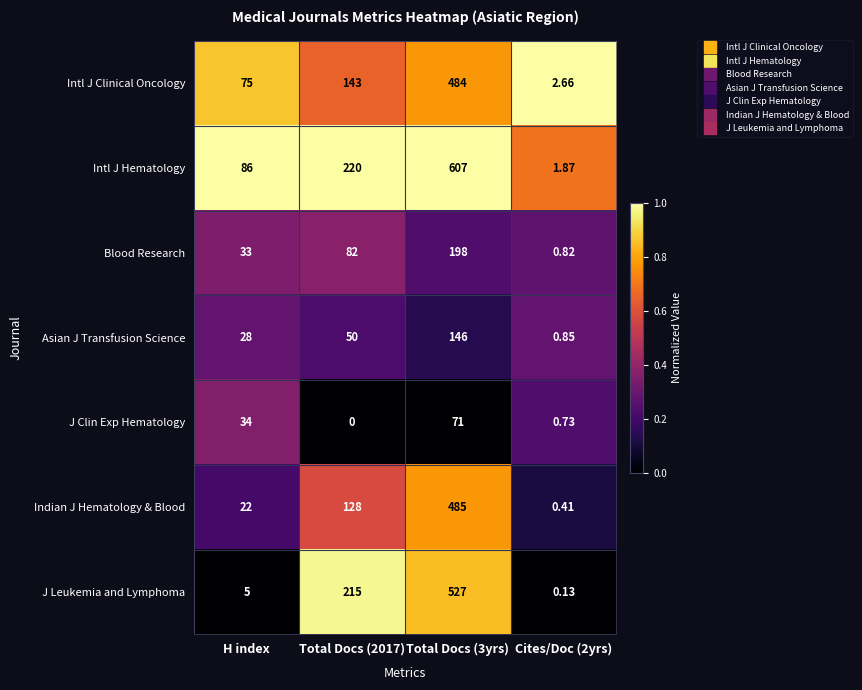

What is the maximum value shown in the chart?

607.0